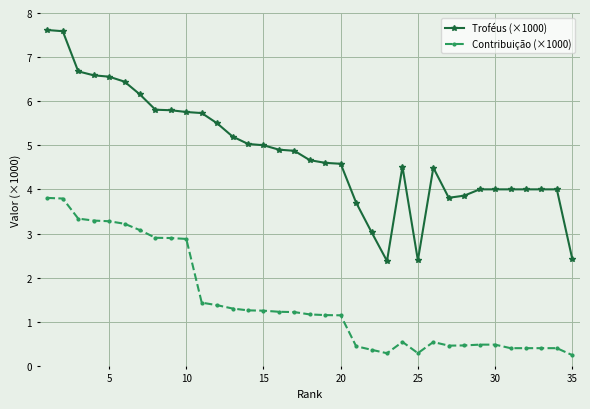

What are all the series names shown in the legend?

Troféus (×1000), Contribuição (×1000)